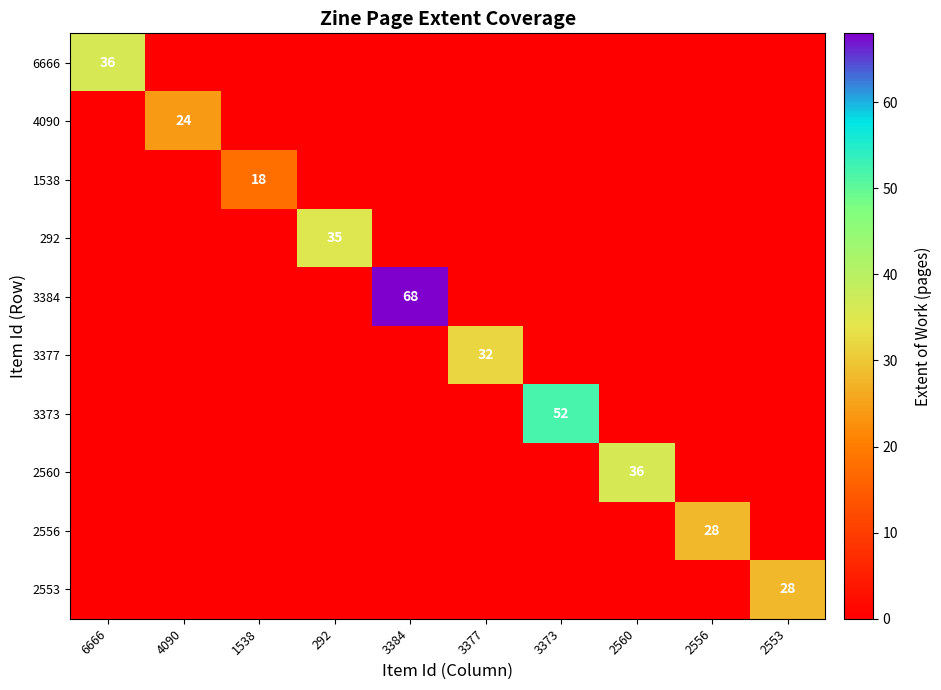

At which label does 2560 reach its minimum?

6666